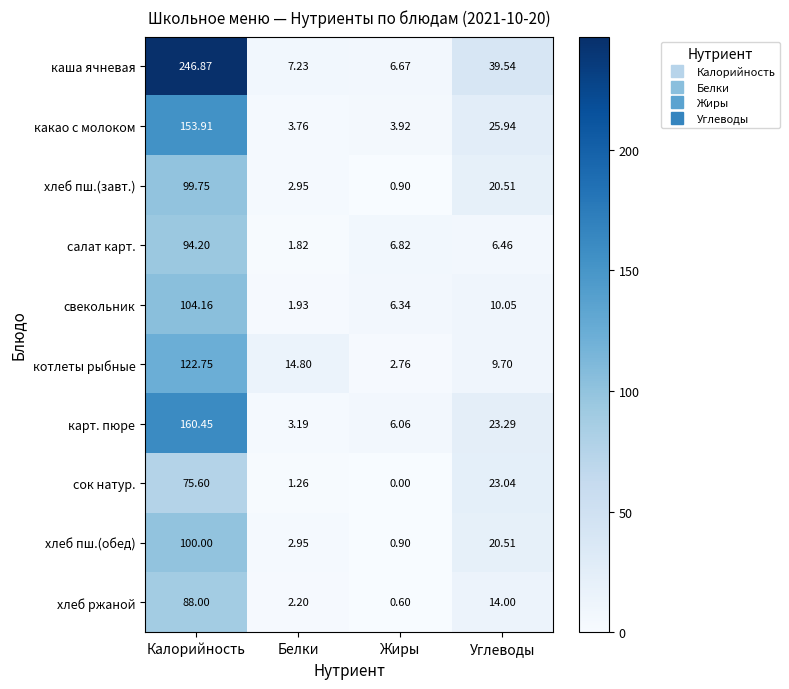

At which label does какао с молоком reach its minimum?

Белки